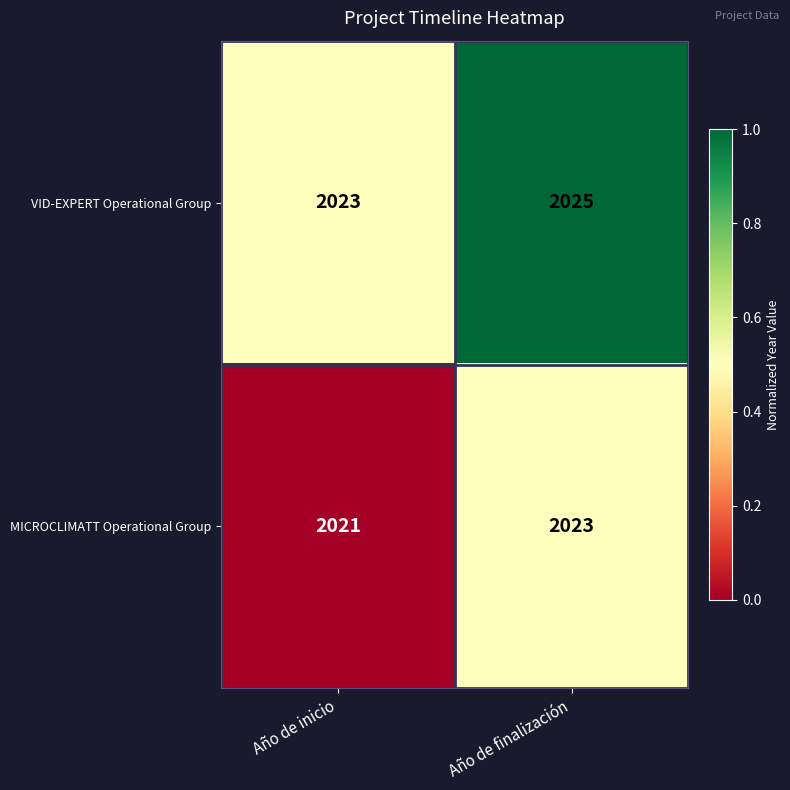

What is the average value of the VID-EXPERT Operational Group series?

2024